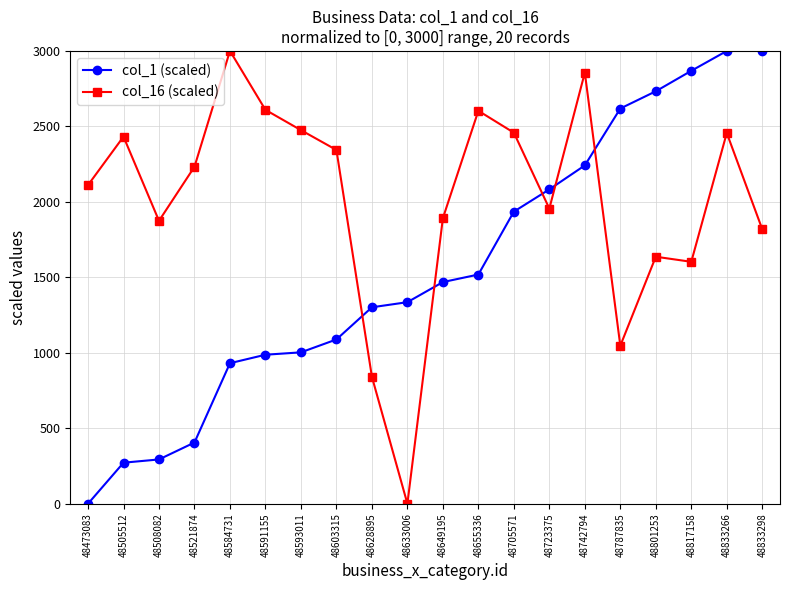

How many data points in col_1 (scaled) are above 1468?

10